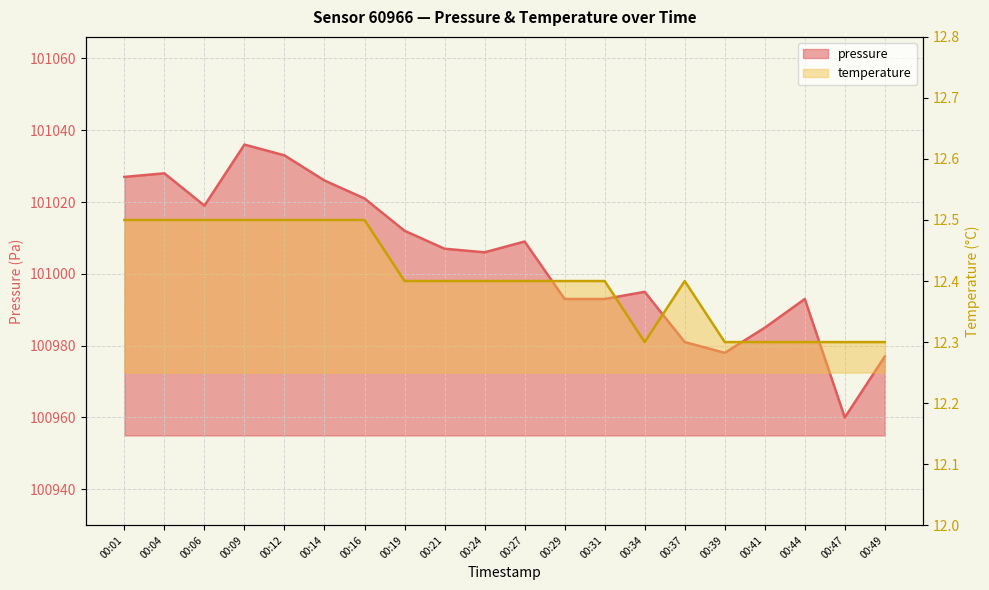

At which category is the sum across all series the highest?

00:09